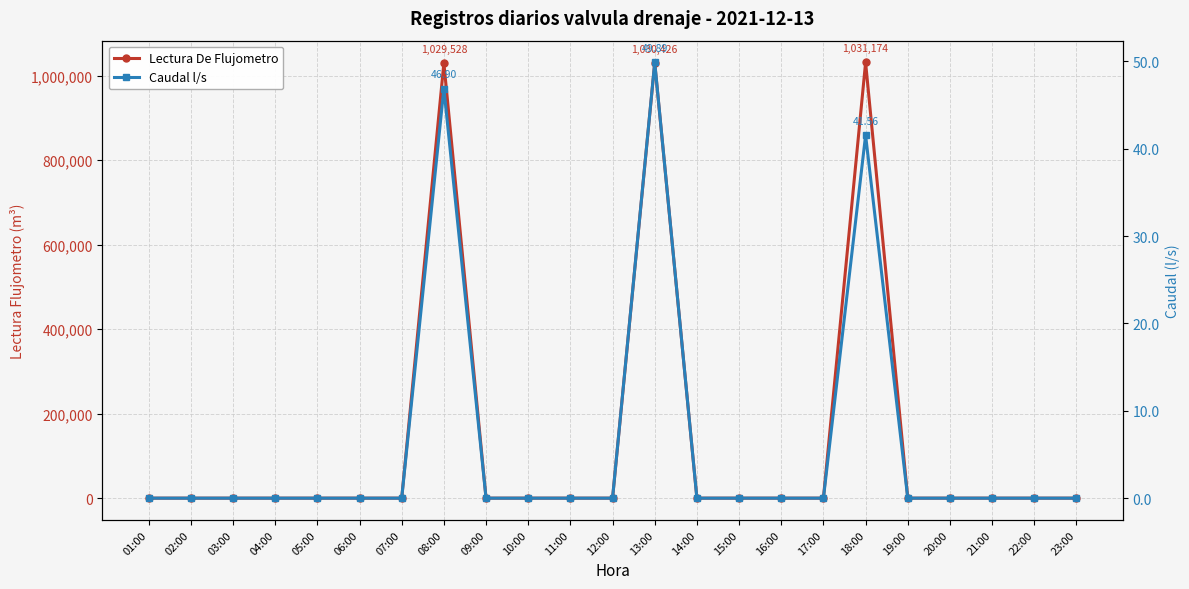

Rank the series by their maximum value, from highest to lowest.

Lectura De Flujometro, Caudal l/s